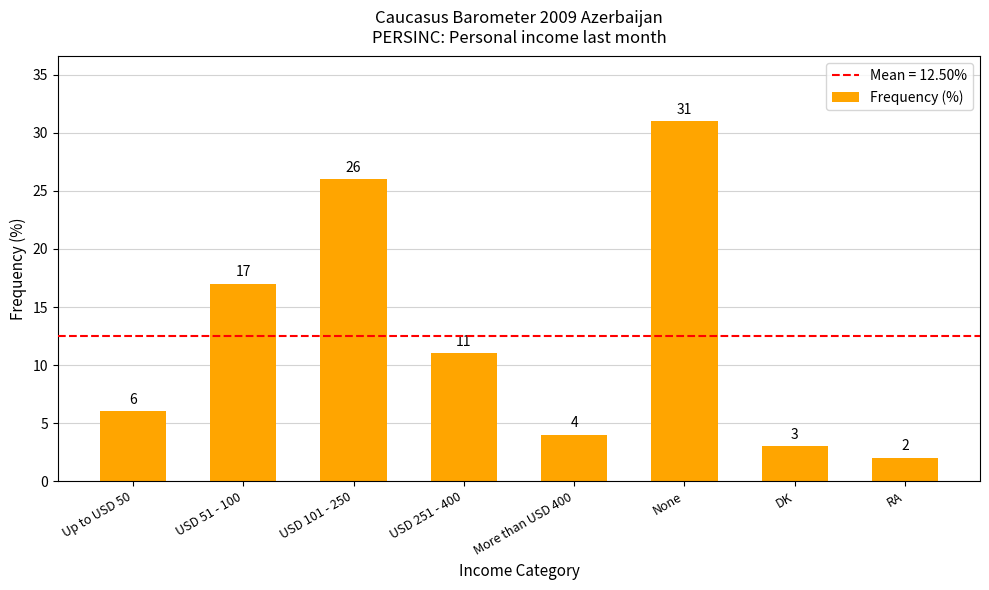

Where does the data first go above 11?

USD 51 - 100